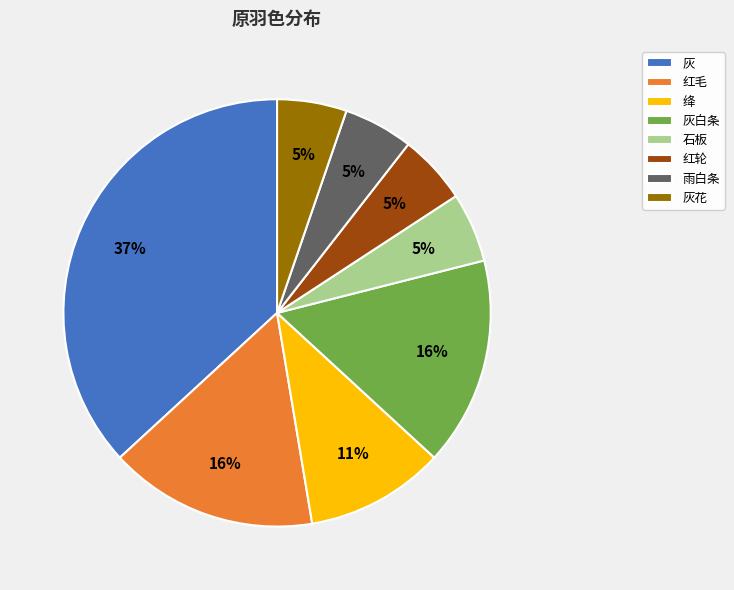

How many segments does this pie chart have?

8